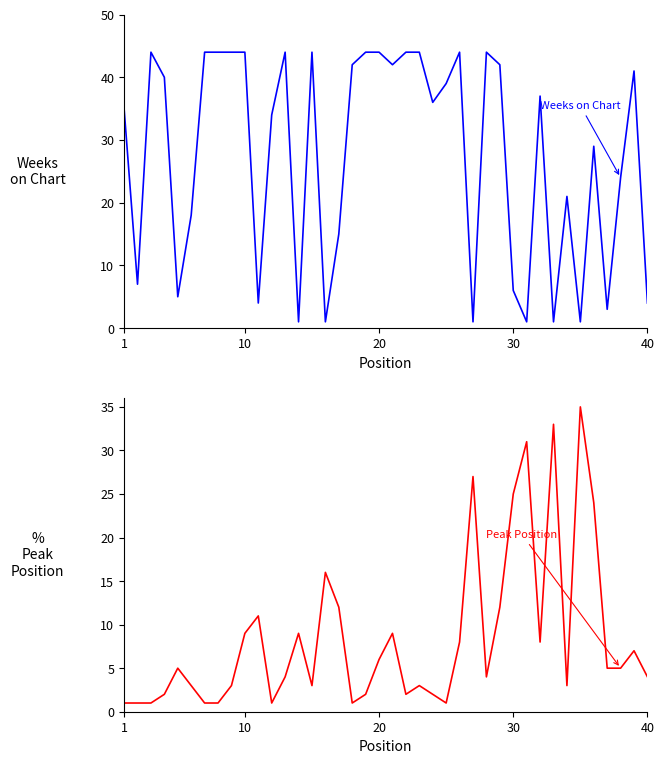

Which series has the largest range (max minus min)?

Weeks on Chart